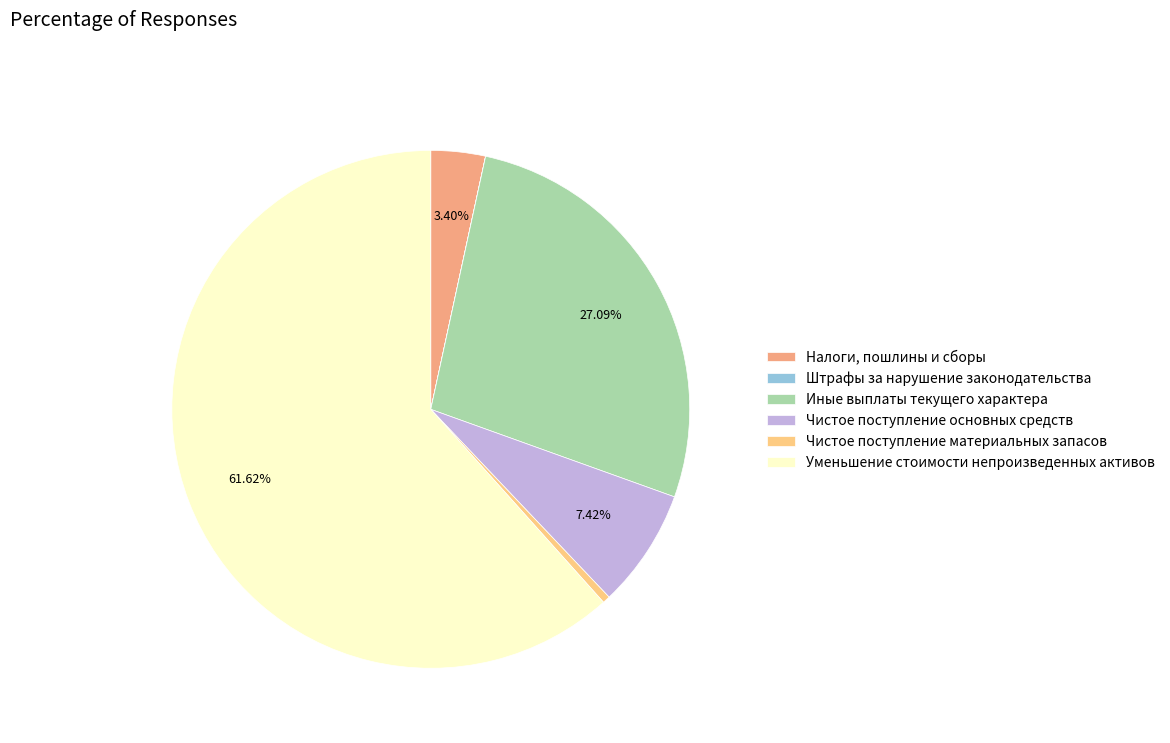

True or false: Уменьшение стоимости непроизведенных активов accounts for 62% of the total.

True